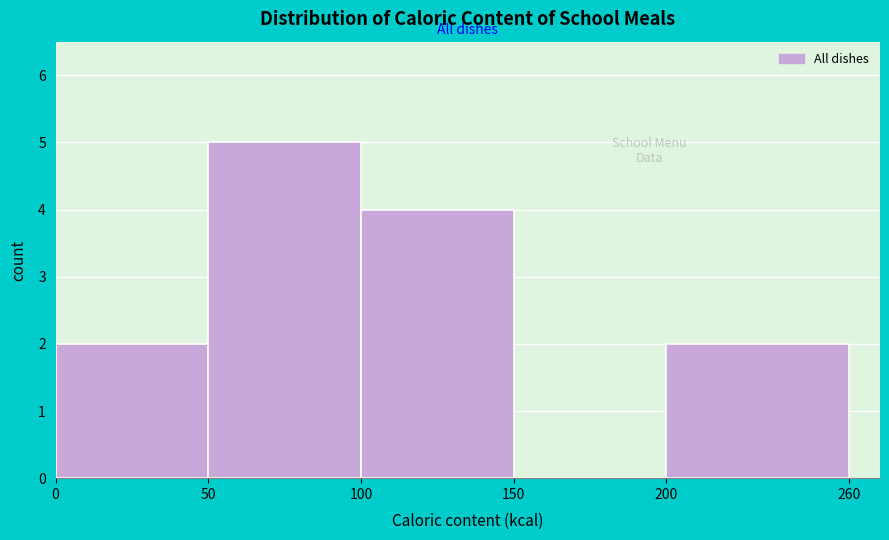

Reading left to right, transcribe this chart: for each bar, give the range it covers on the x-axis and its height. The values are not printed on the chart, so give them approximately, as read against the axis.

0 to 50: 2
50 to 100: 5
100 to 150: 4
150 to 200: 0
200 to 260: 2